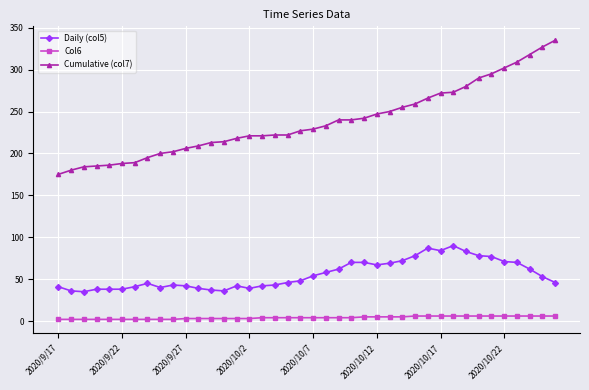

Which series has the widest spread of values?

Cumulative (col7)